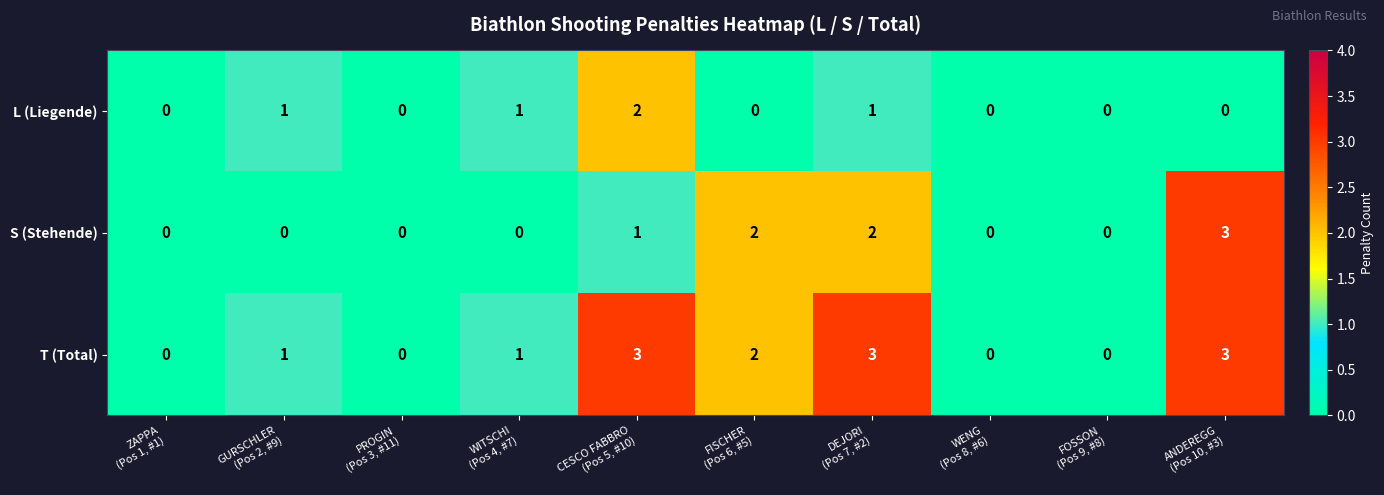

How many L (Liegende) values are between 0 and 1?

9